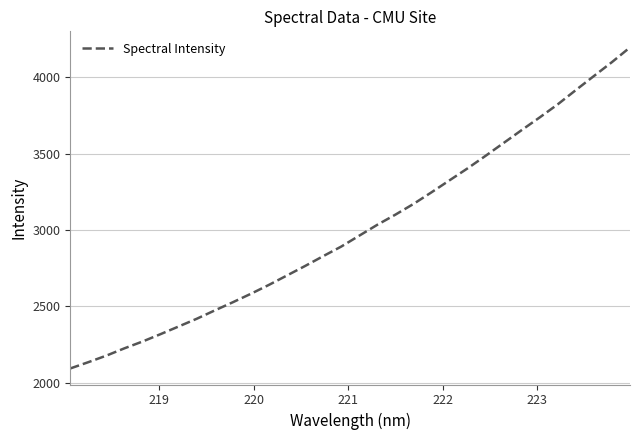

Does the chart display data point markers on the line(s)?

No